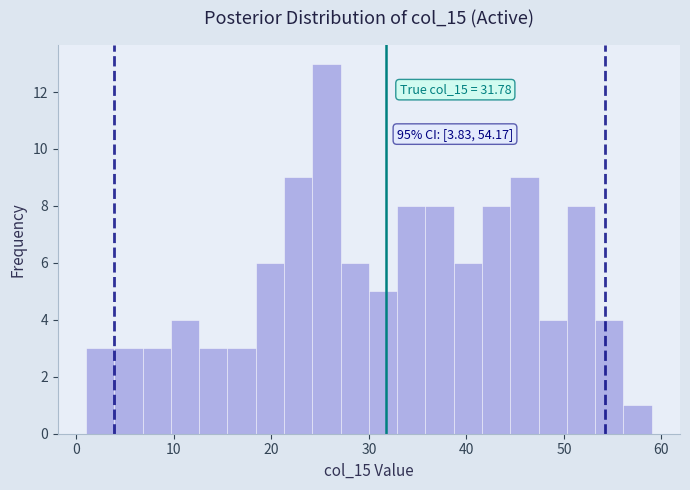

Read against the x-axis, roughly where is the centre of the tallest bar?

26